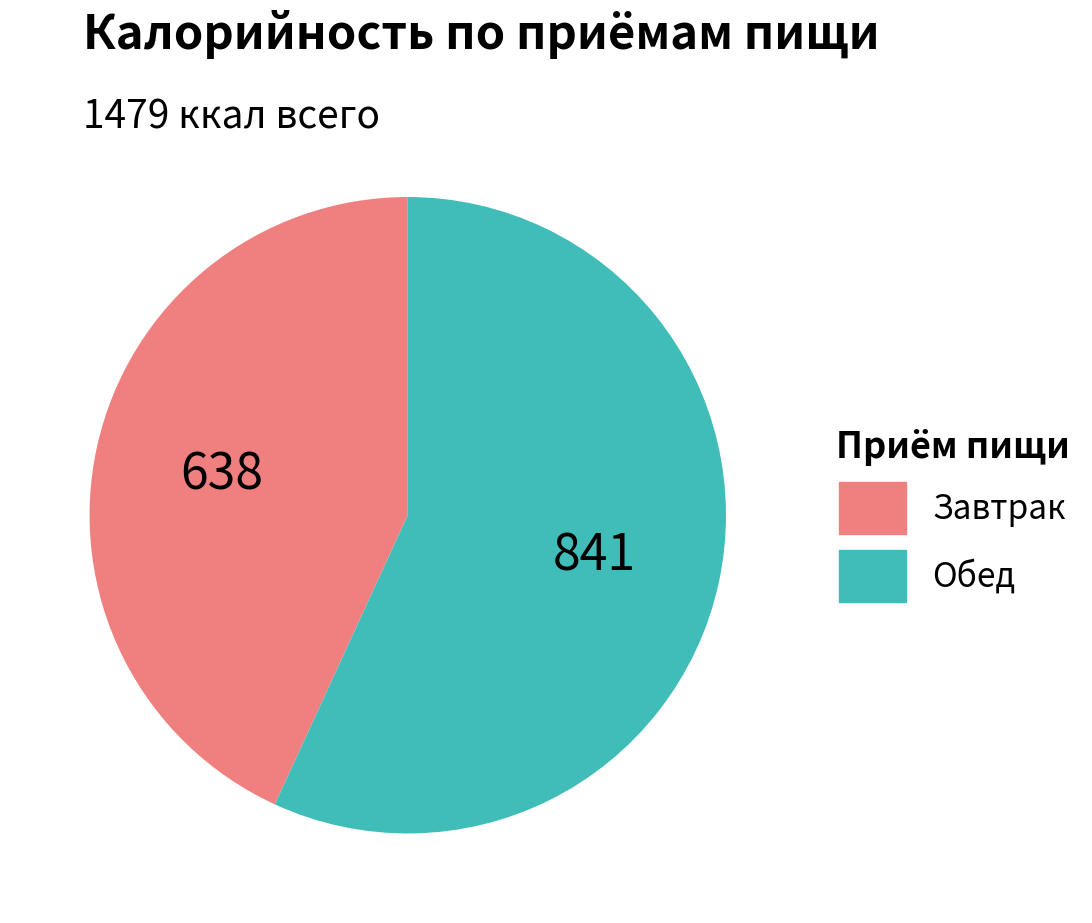

How many slices are in this pie chart?

2